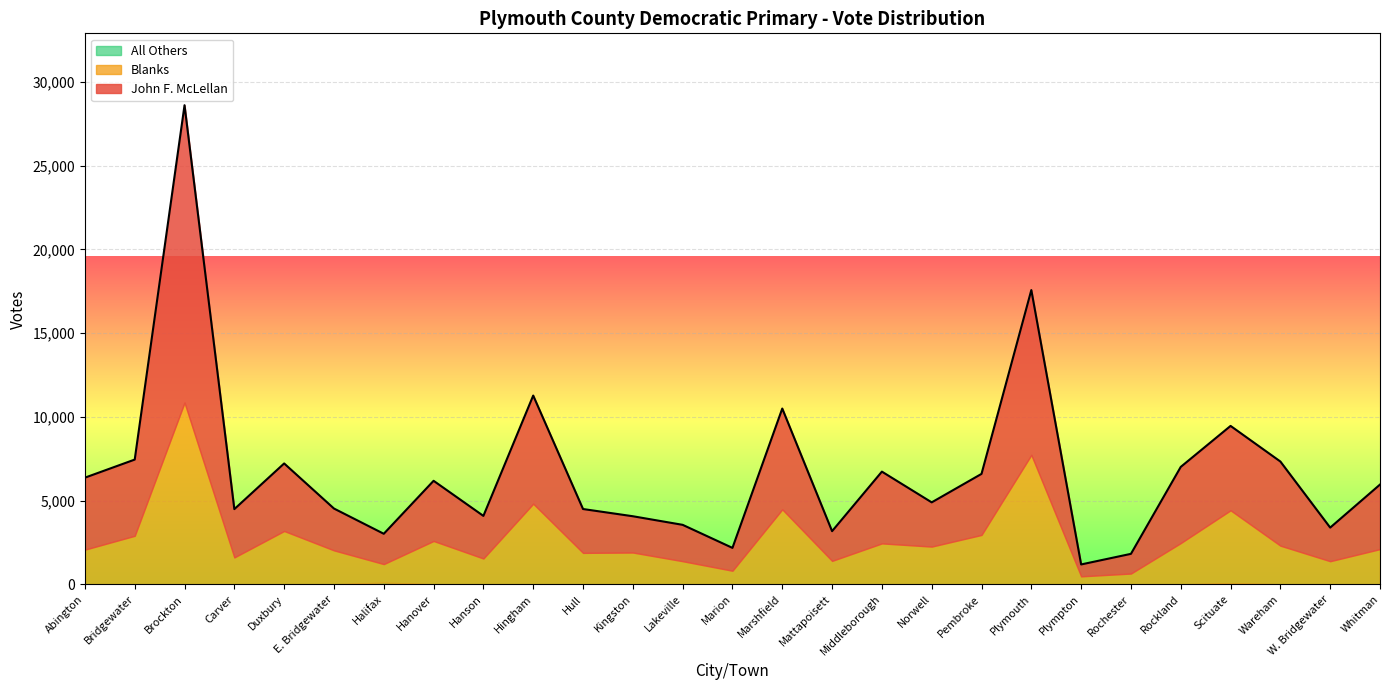

Which series has the widest spread of values?

John F. McLellan